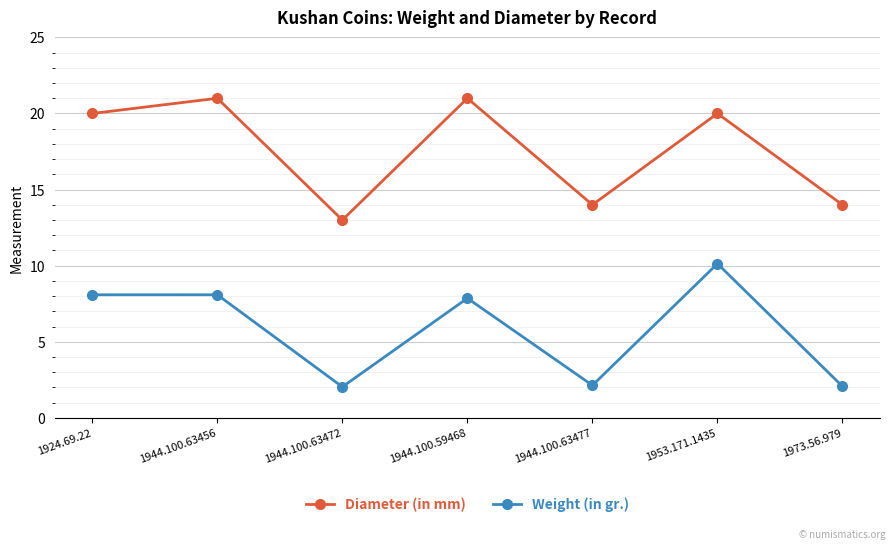

Is this an area chart (filled region under the line)?

No